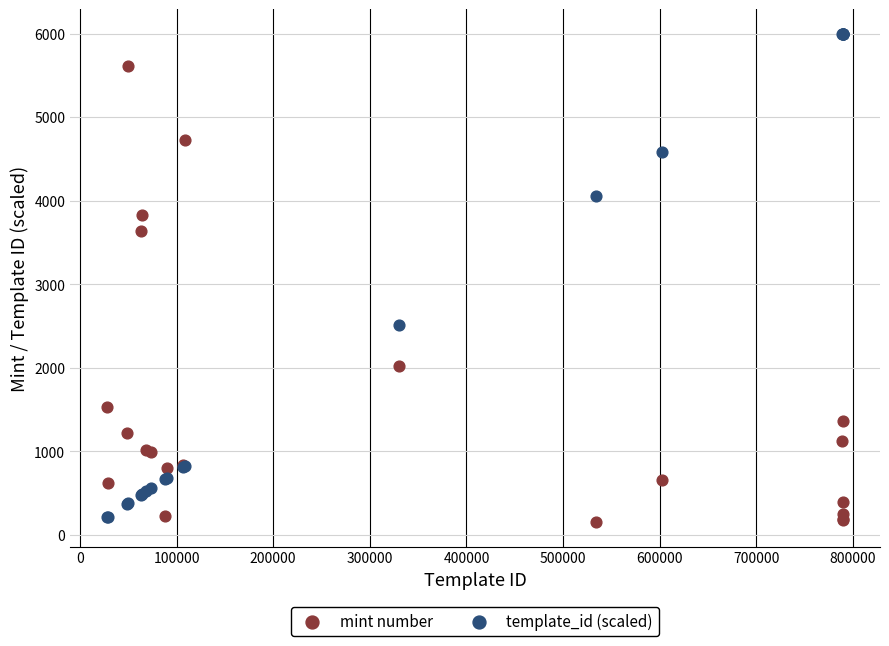

Which series has the largest Y range (max minus min)?

template_id (scaled)